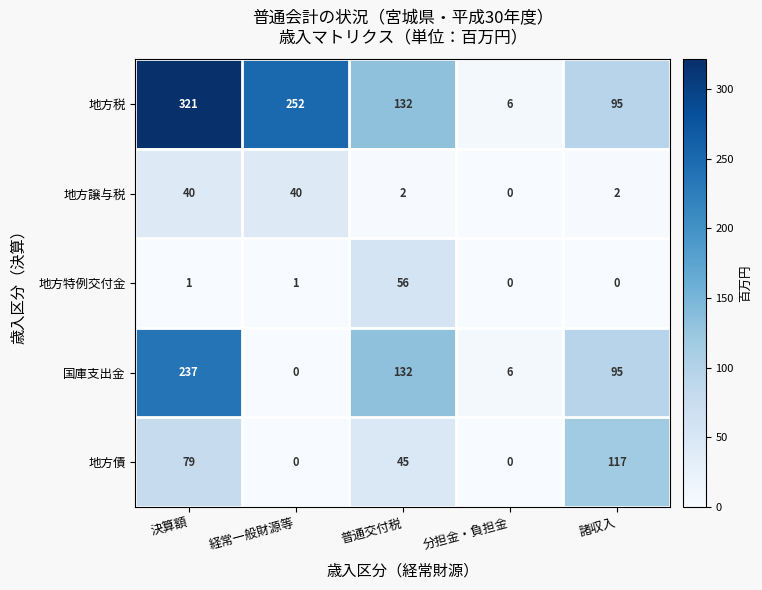

What is the average value of the 地方特例交付金 series?

12